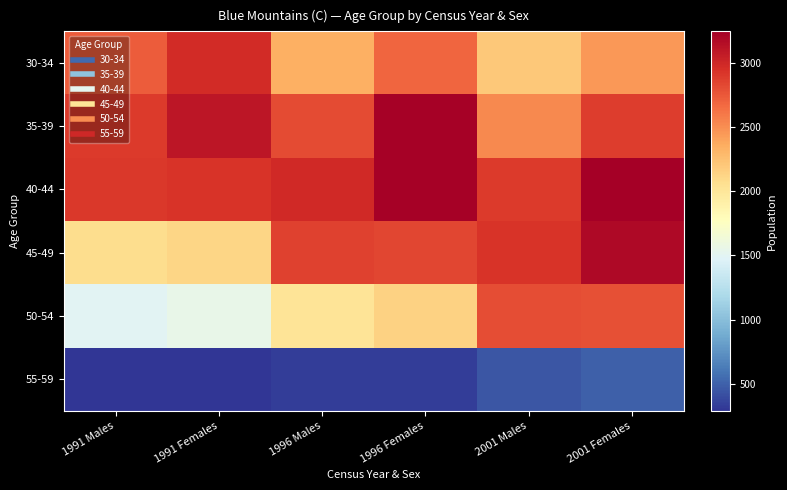

List the series in order of their peak value, highest first.

40-44, 35-39, 45-49, 30-34, 50-54, 55-59